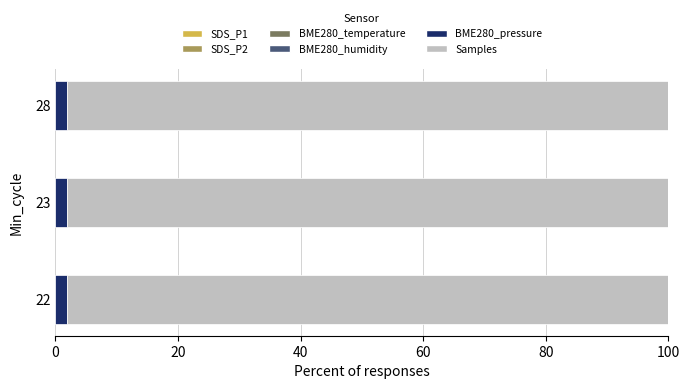

Reading left to right, transcribe all the data shown in this chart.

SDS_P1: 0.0	0.0	0.0
SDS_P2: 0.0	0.0	0.0
BME280_temperature: 0.0	0.0	0.0
BME280_humidity: 0.0	0.0	0.0
BME280_pressure: 1.9	1.9	2.0
Samples: 98.0	98.1	98.0